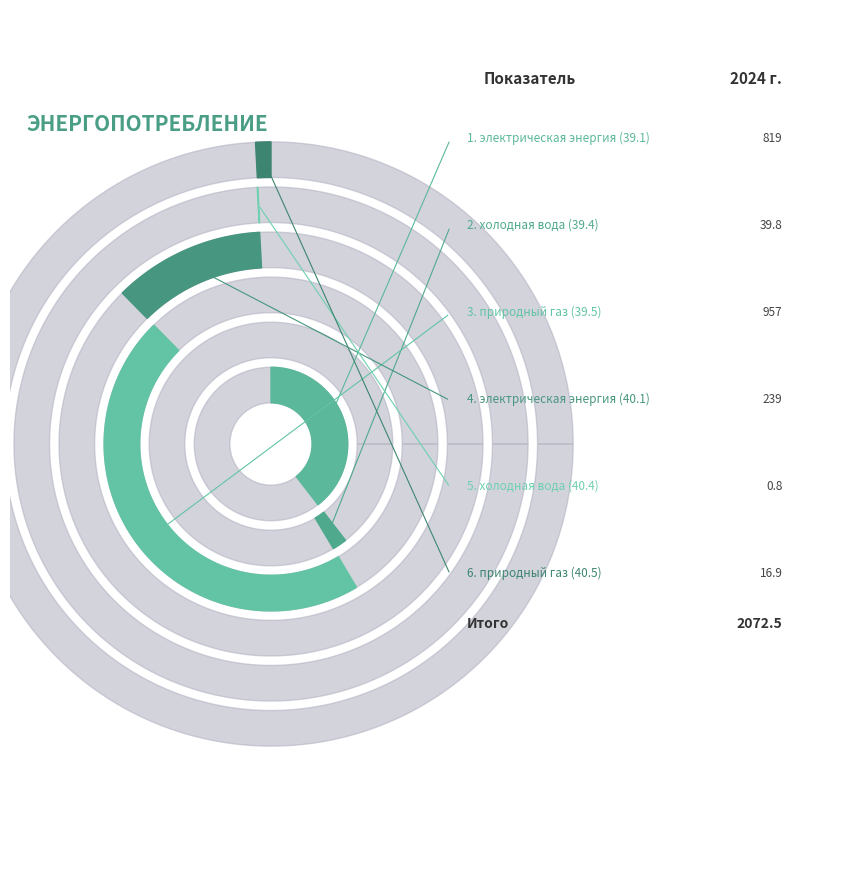

What is the change in value from холодная вода (39.4) to природный газ (39.5)?

+917.2